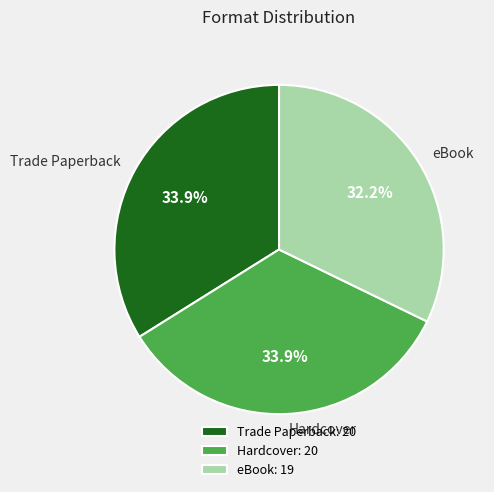

How much of the chart is everything except eBook?

67.8%